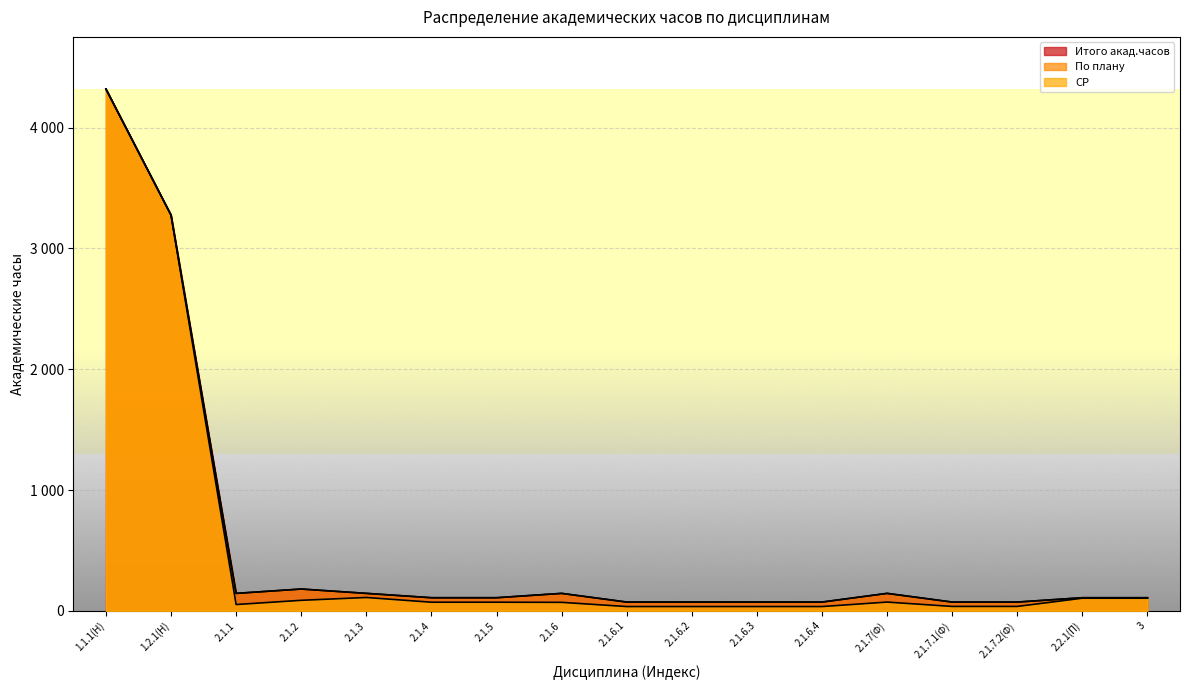

At 1.1.1(Н), list the series in order from smallest to largest.

Итого акад.часов, По плану, СР